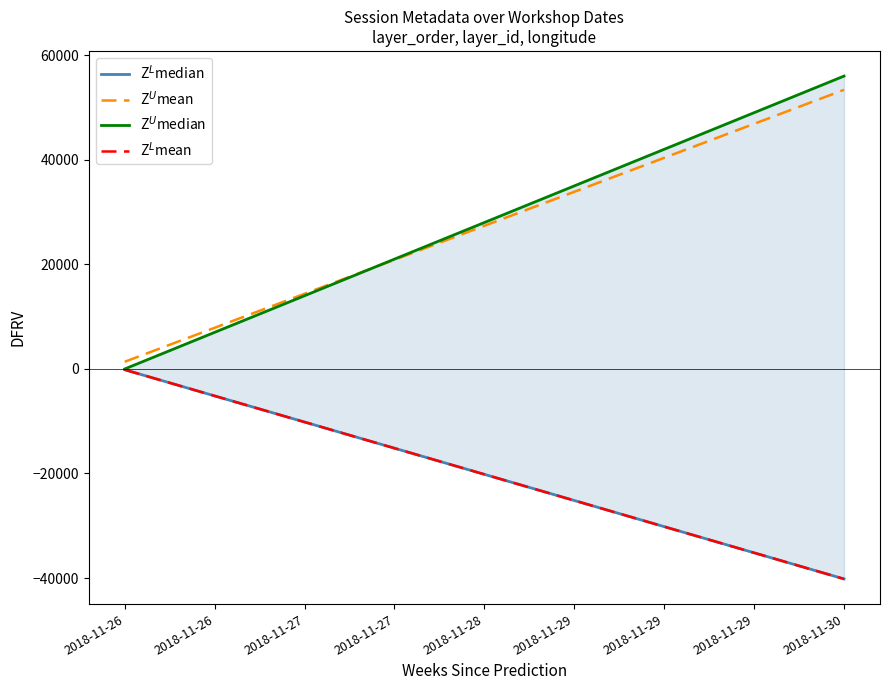

True or false: Z$^L$mean has more than 1 points higher than both neighbors.

False